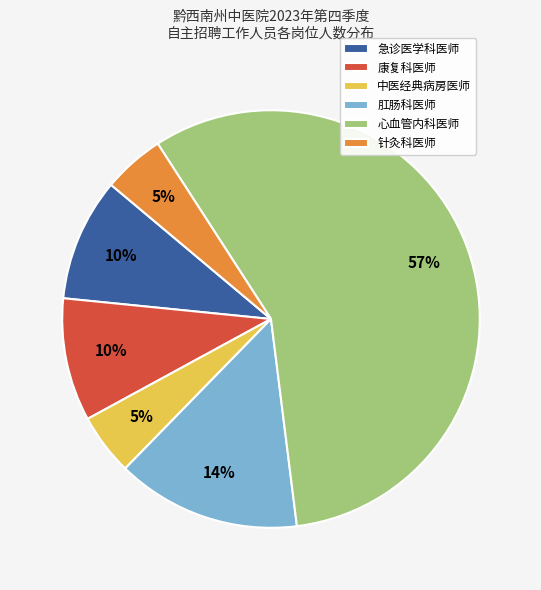

To the nearest percent, what is the combined percentage of 中医经典病房医师 and 针灸科医师?

10%